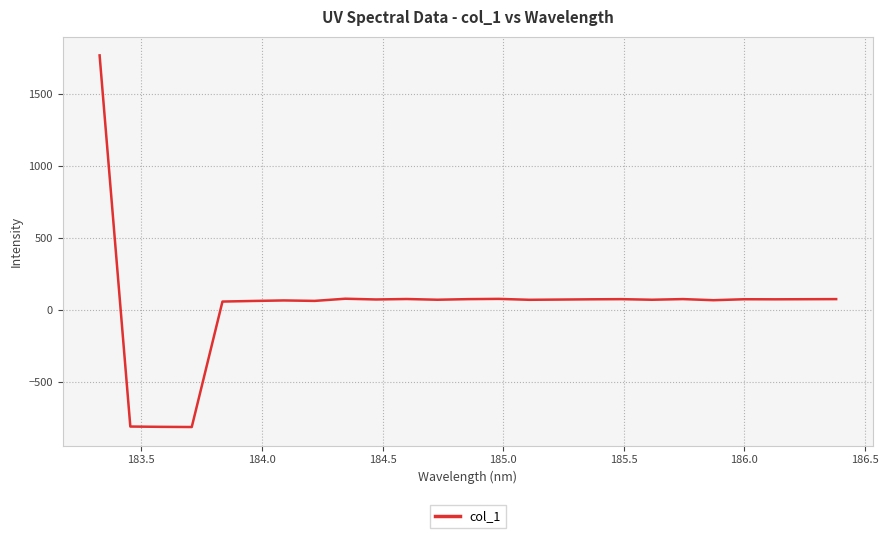

What is the smallest value displayed?

-814.9